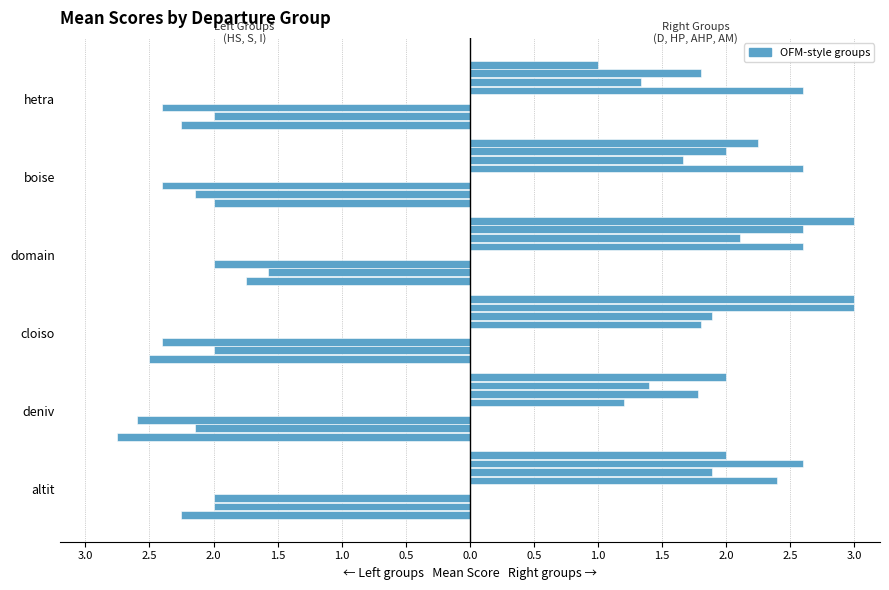

True or false: HS has a value of -2.5 at cloiso.

True